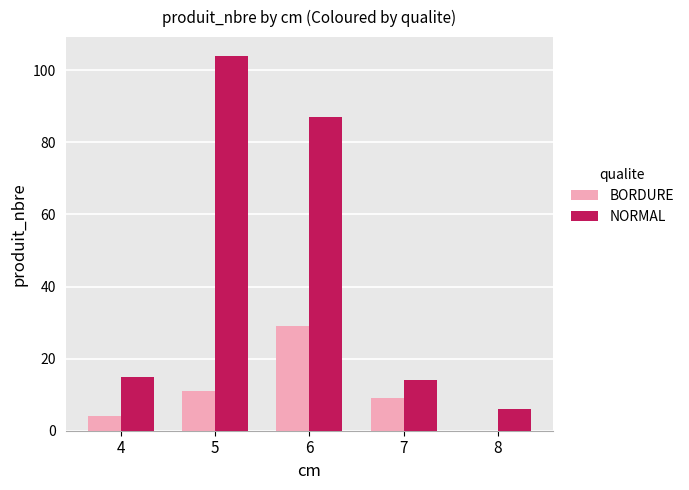

Reading left to right, list all the values displayed in this chart.

BORDURE: 4	11	29	9	0
NORMAL: 15	104	87	14	6